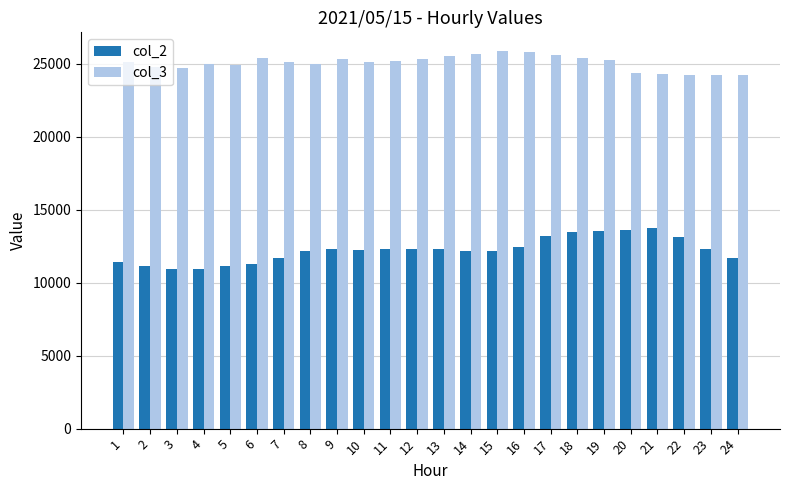

How many bars are there in each group?

2